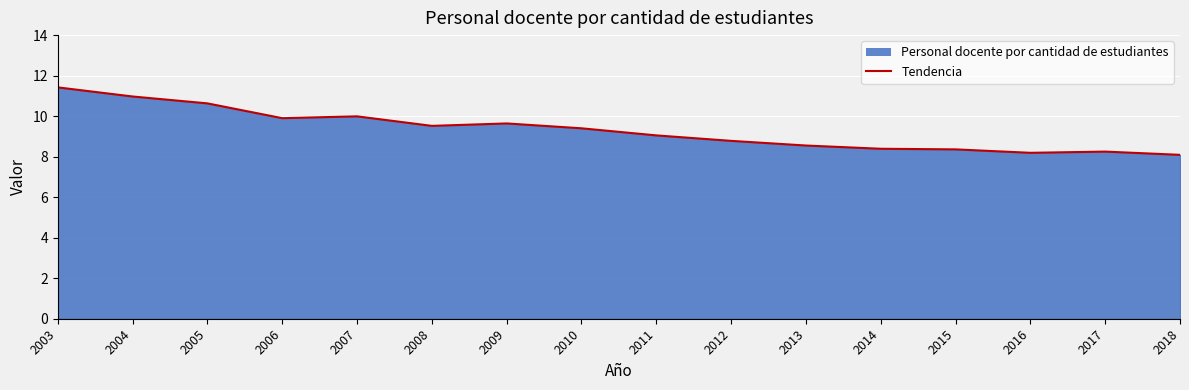

Read the value at 2011.

9.1